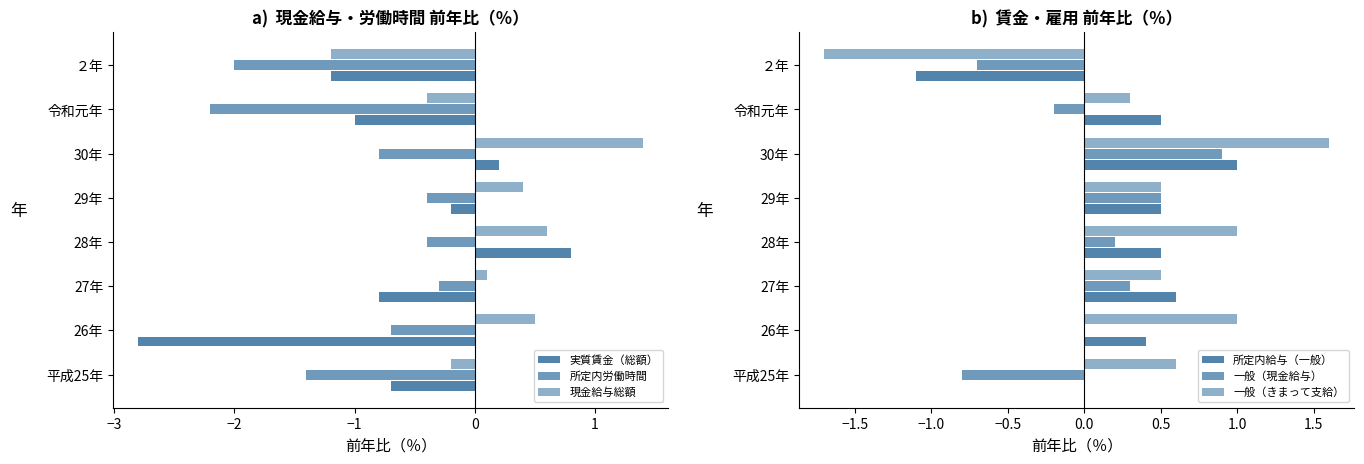

What are all the series names shown in the legend?

実質賃金（総額）, 所定内労働時間, 現金給与総額, 所定内給与（一般）, 一般（現金給与）, 一般（きまって支給）